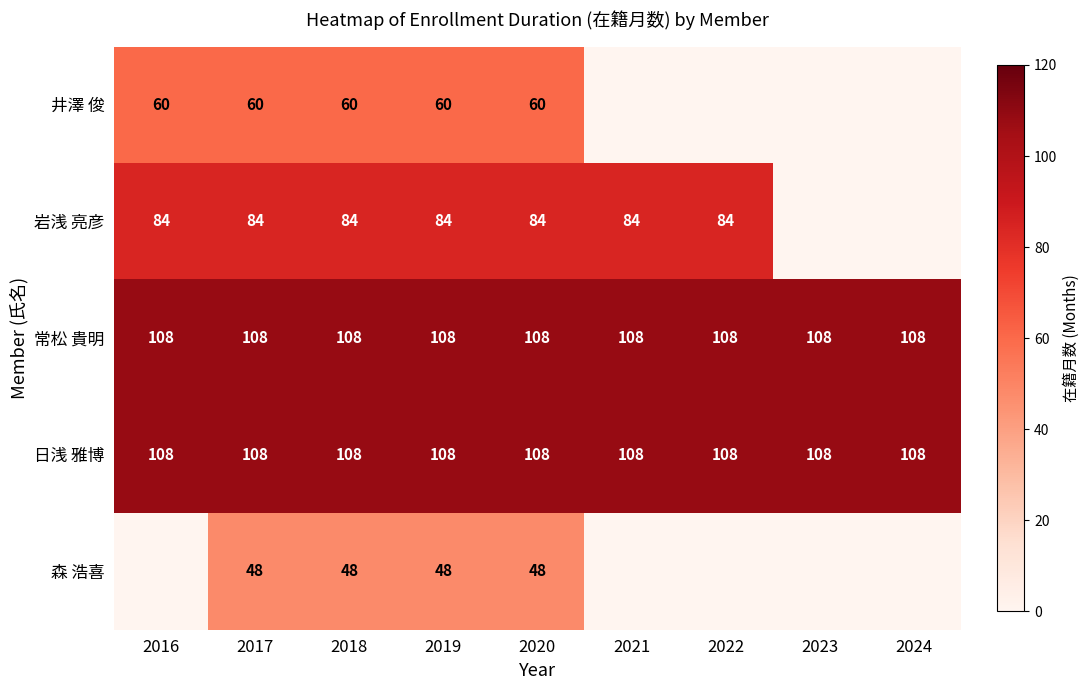

The value of 岩浅 亮彦 at 2022 is 125.5. True or false?

False